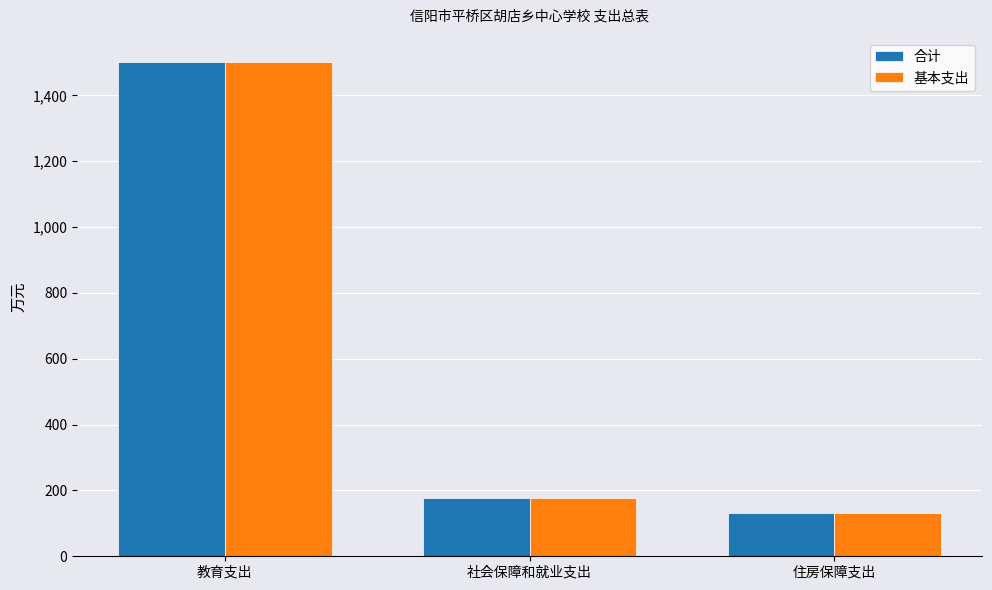

How many bars are there in total?

6